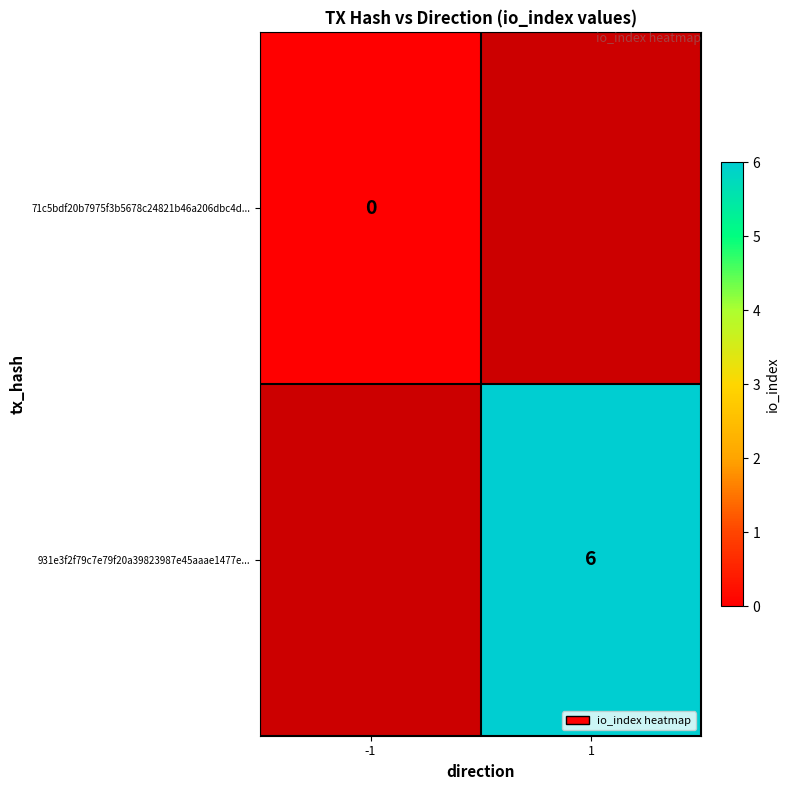

Is the value of 931e3f2f79c7e79f20a39823987e45aaae1477e... at 1 greater than the value of 71c5bdf20b7975f3b5678c24821b46a206dbc4d... at -1?

Yes